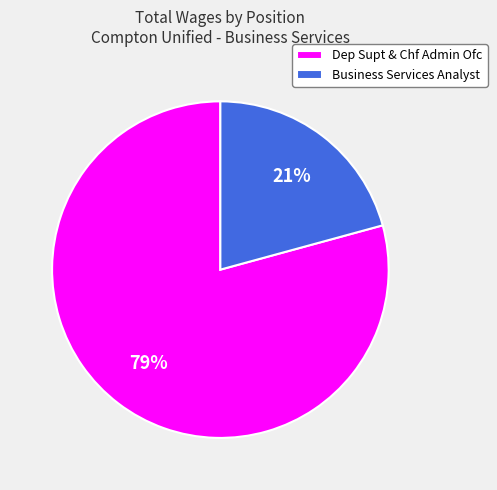

What percentage is the Business Services Analyst slice, to the nearest percent?

21%